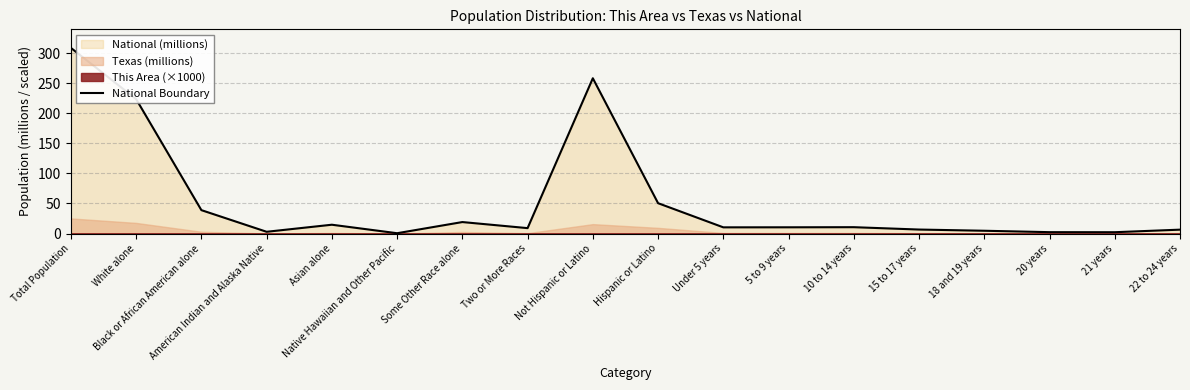

True or false: the data has more than 1 interior local peaks.

True